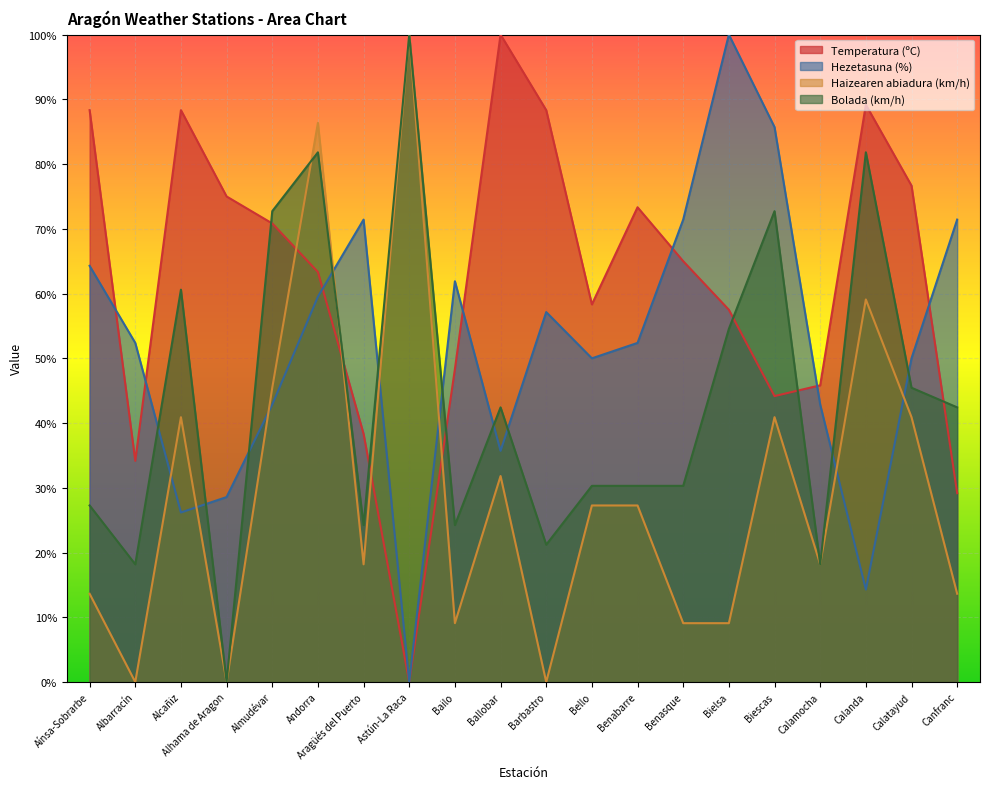

How many values in the Haizearen abiadura (km/h) series exceed 27?

10